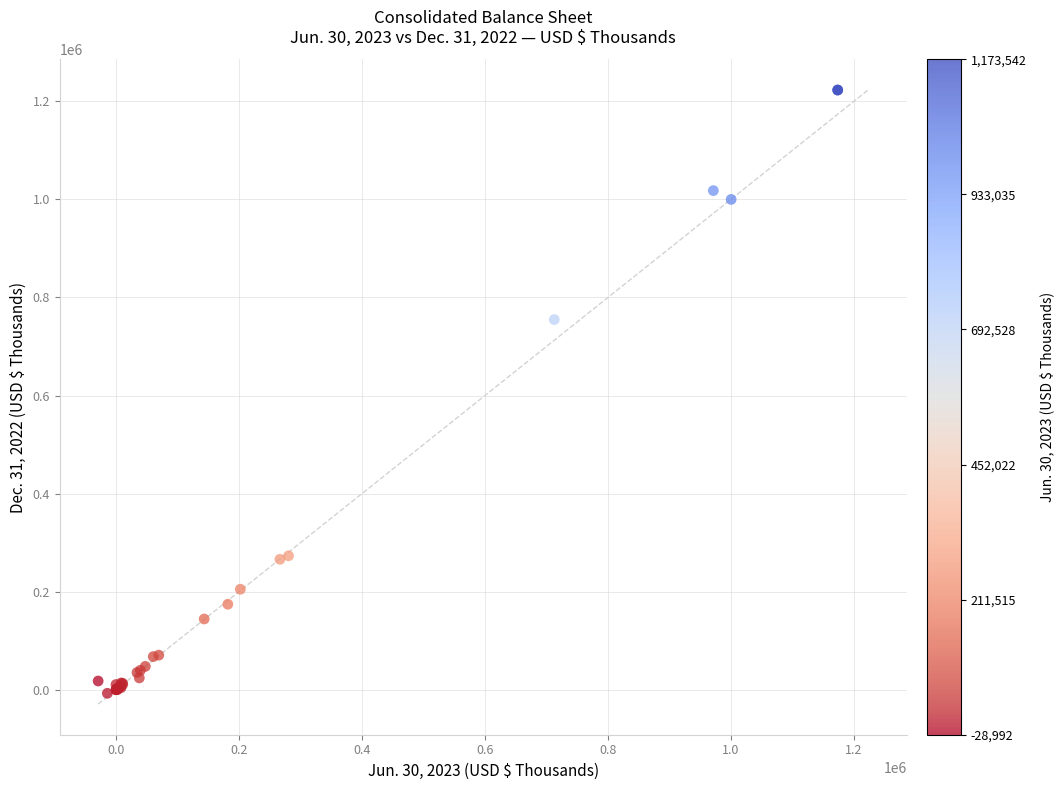

What Y value in the scatter plot is closest to 607872?

754910